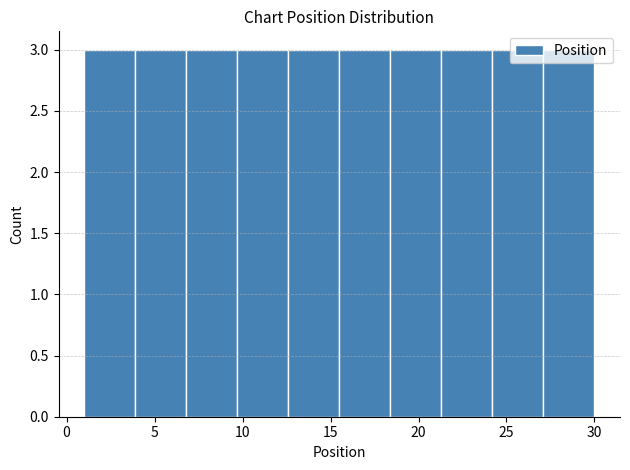

What is the height of the bar covering 24.2 to 27.1 on the x-axis? Neither the bar edges nor the heights are printed on the chart, so give them approximately, as read against the axes.

3